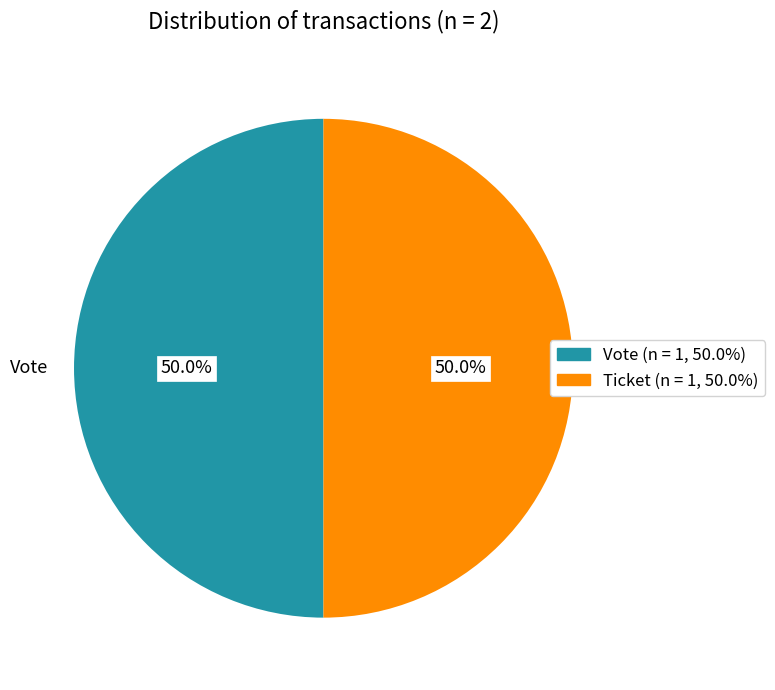

To the nearest percent, what portion does Vote represent?

50%